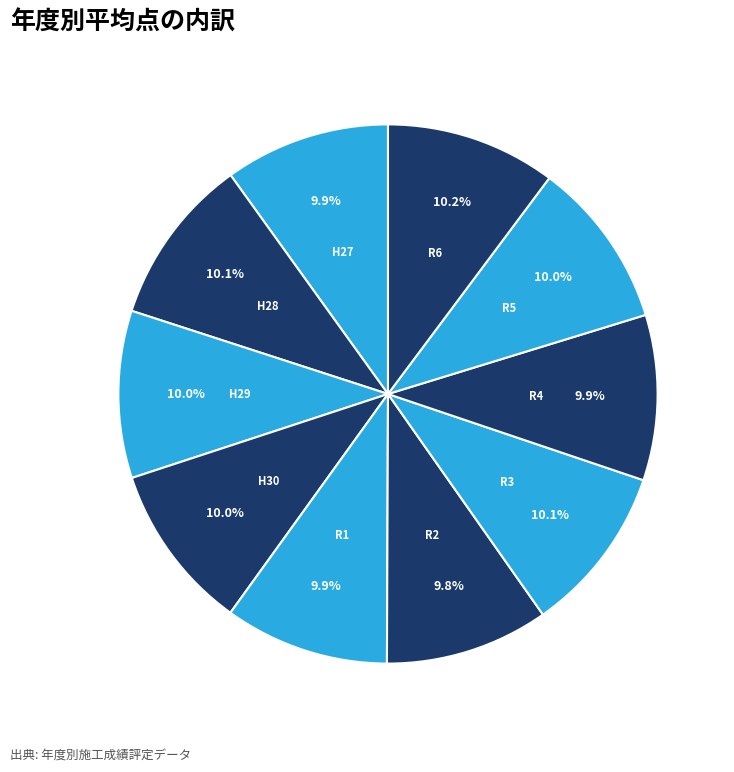

Approximately how many times larger is the value at R4 compared to R5?

1.0